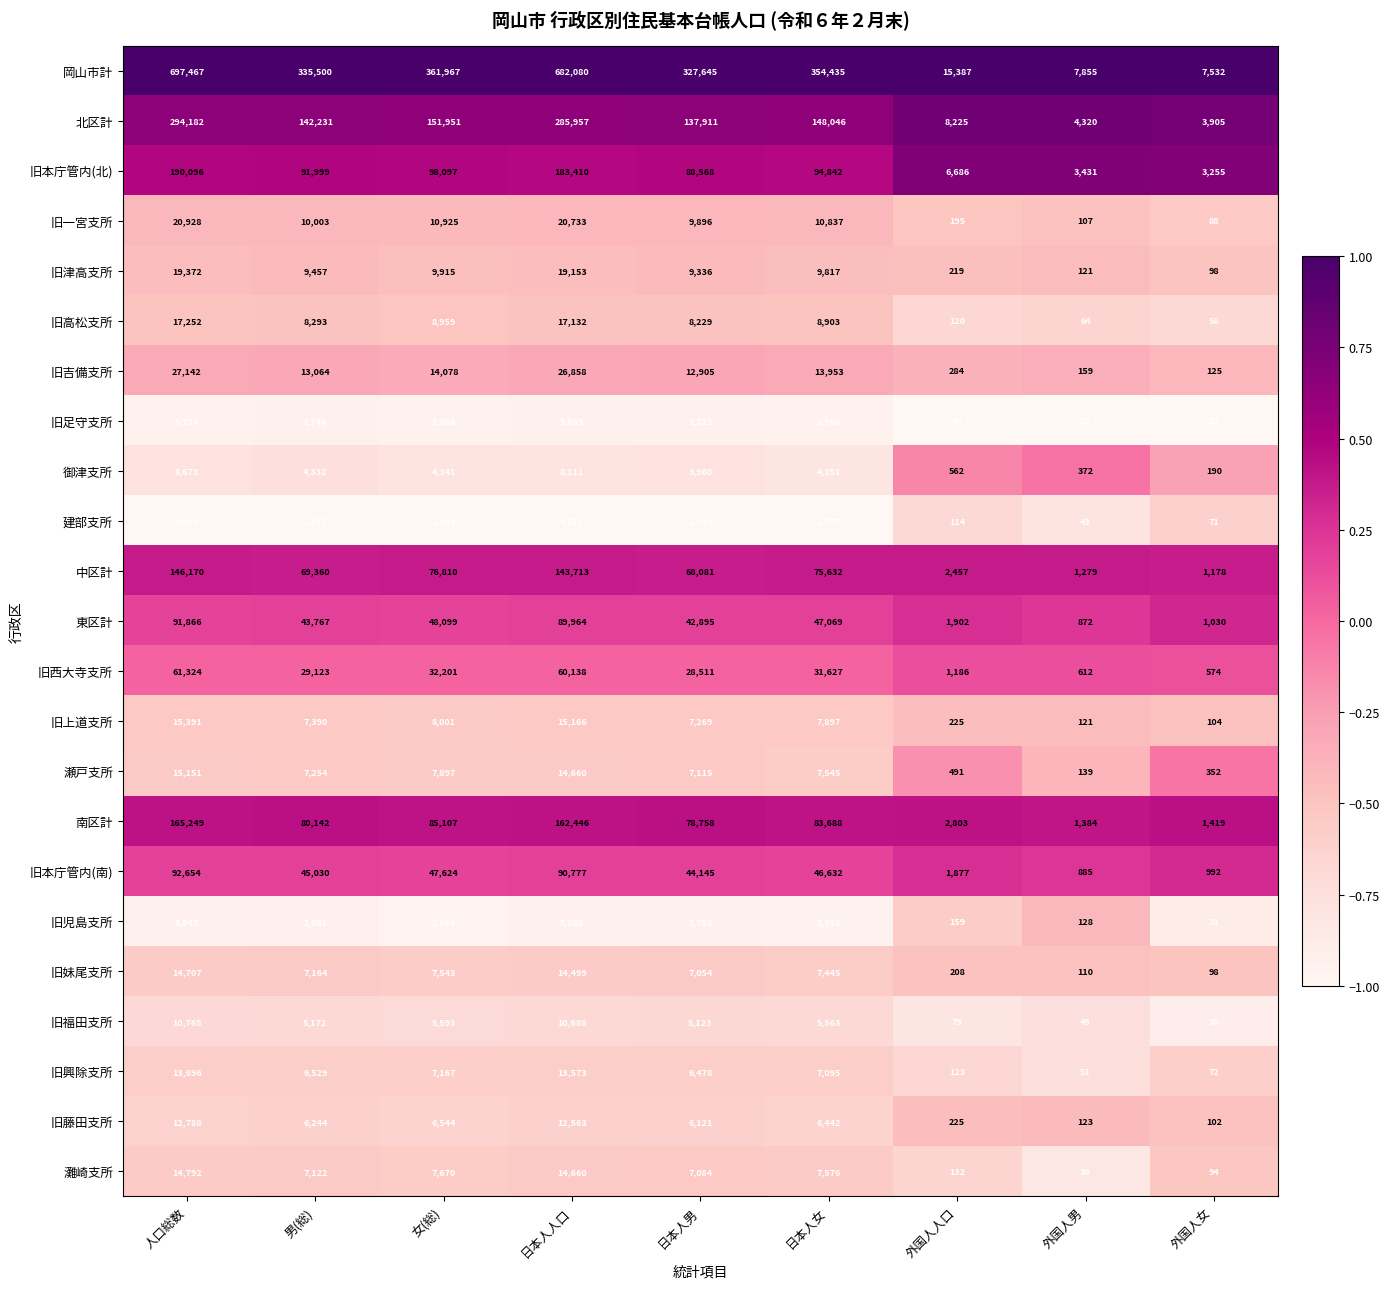

At which category is the sum across all series the highest?

人口総数